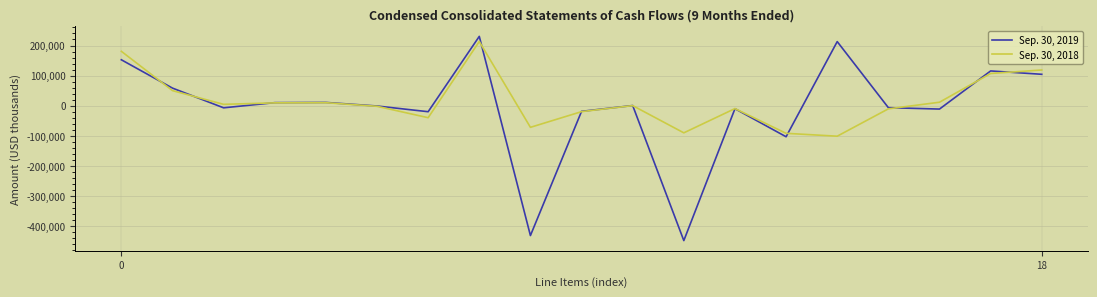

What is the minimum value shown in the chart?

-447968